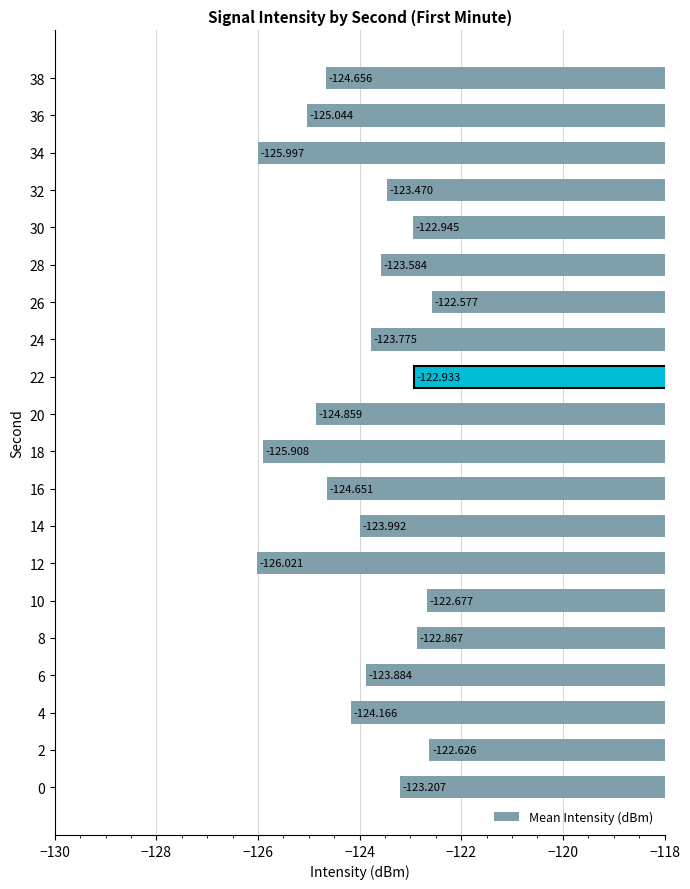

What is the minimum value shown in the chart?

-126.0